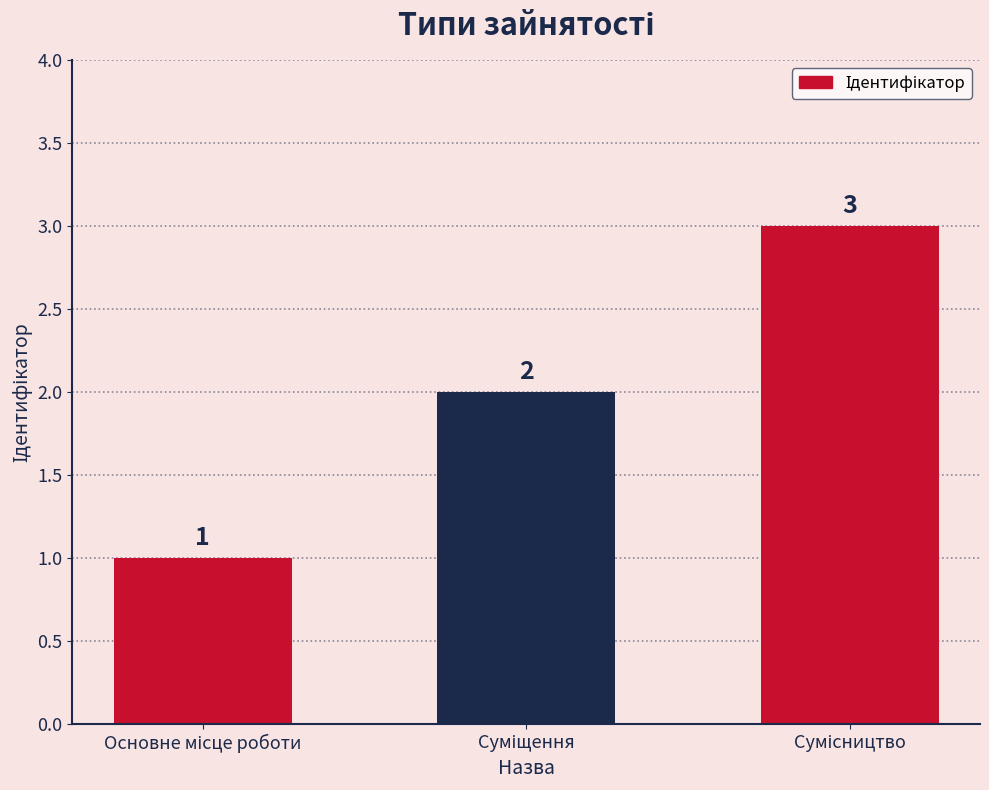

What is the value of the 1st bar from the left?

1